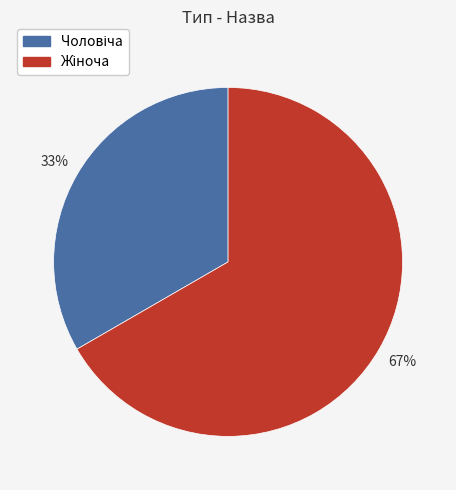

Is the sum of Жіноча and Чоловіча greater than half?

Yes